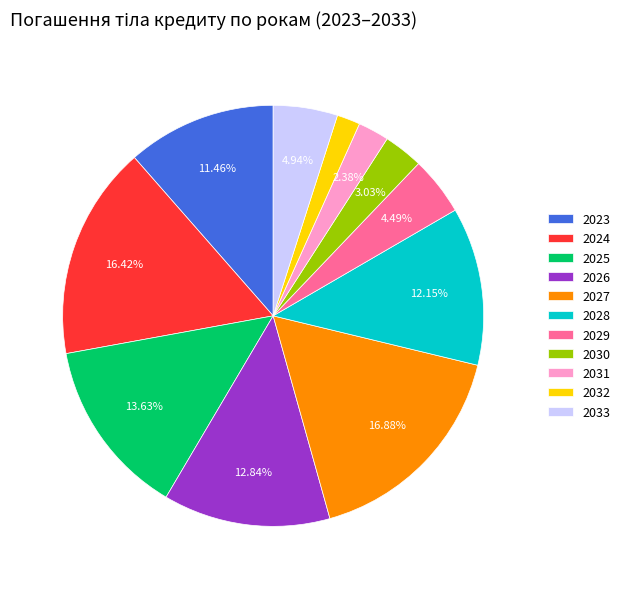

What is the ratio of the value at 2027 to the value at 2026?

1.3